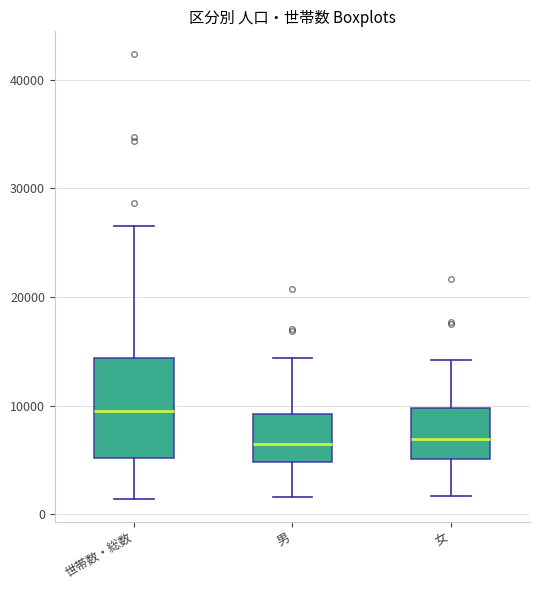

Reading left to right, transcribe this box plot: for each box, give where its median line is, the range the box spans, and where its two whiskers end, as read against the y-axis. The values are not printed on the chart, so give them approximately, as read against the axis.

世帯数・総数: median 10000, box 5000 to 14000, whiskers 1000 to 27000
男: median 6000, box 5000 to 9000, whiskers 2000 to 14000
女: median 7000, box 5000 to 10000, whiskers 2000 to 14000